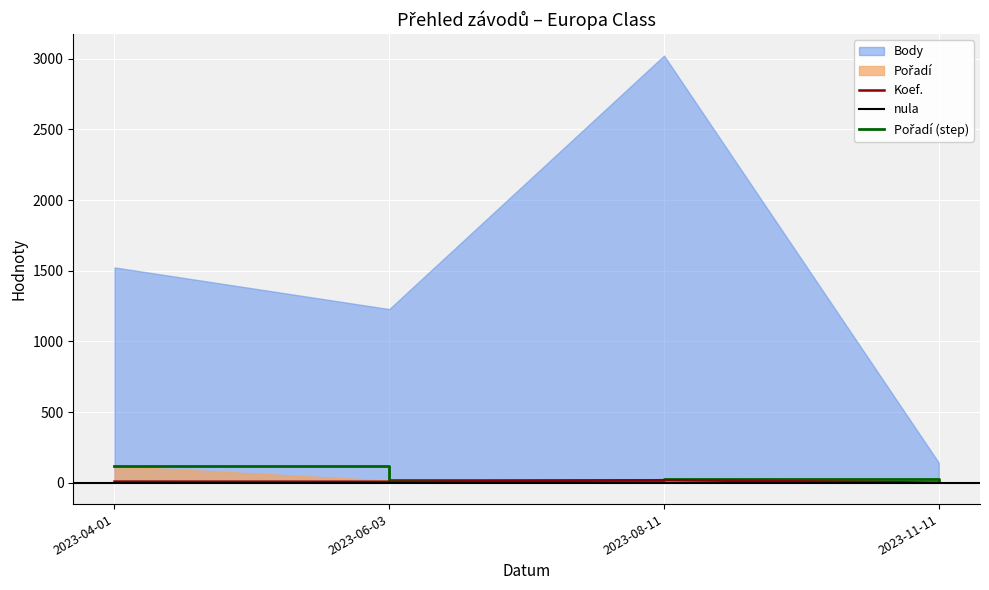

What is the highest value of the Pořadí series?

118